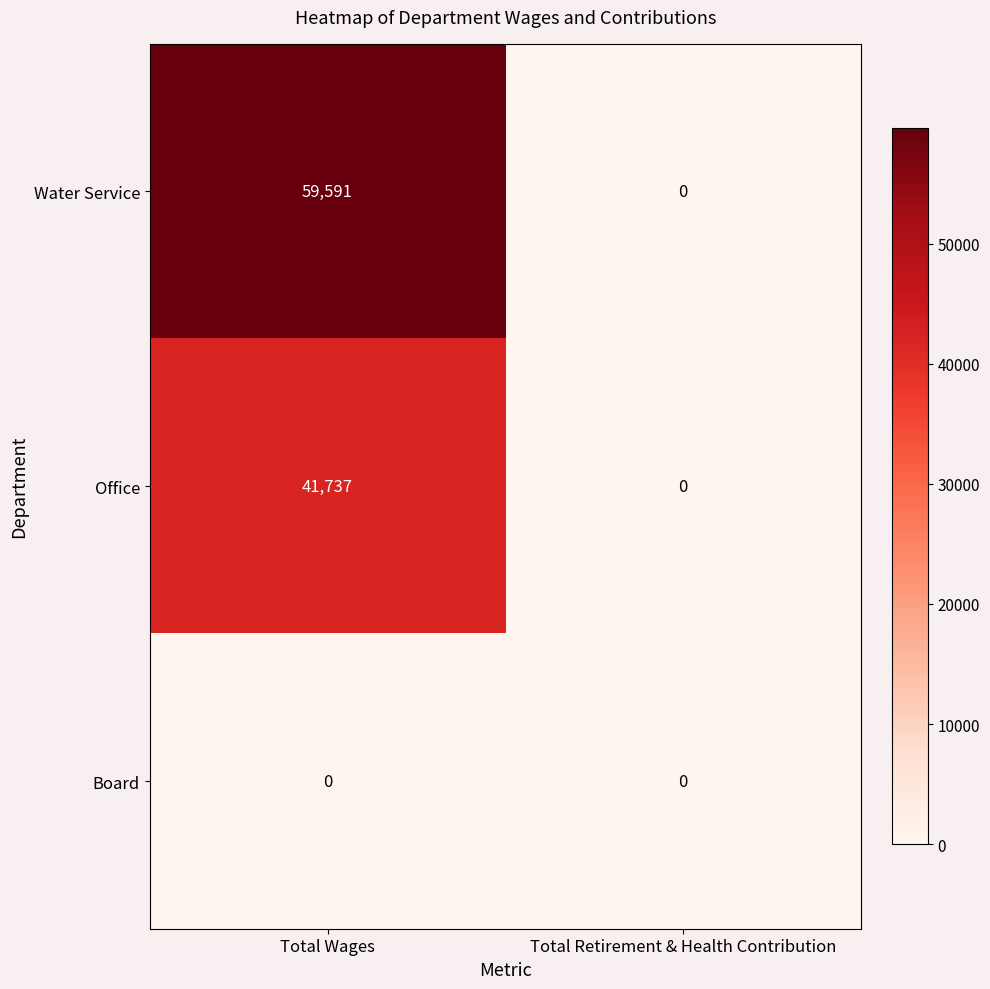

Reading left to right, what are all the values shown in this chart?

Water Service: 59591	0
Office: 41737	0
Board: 0	0